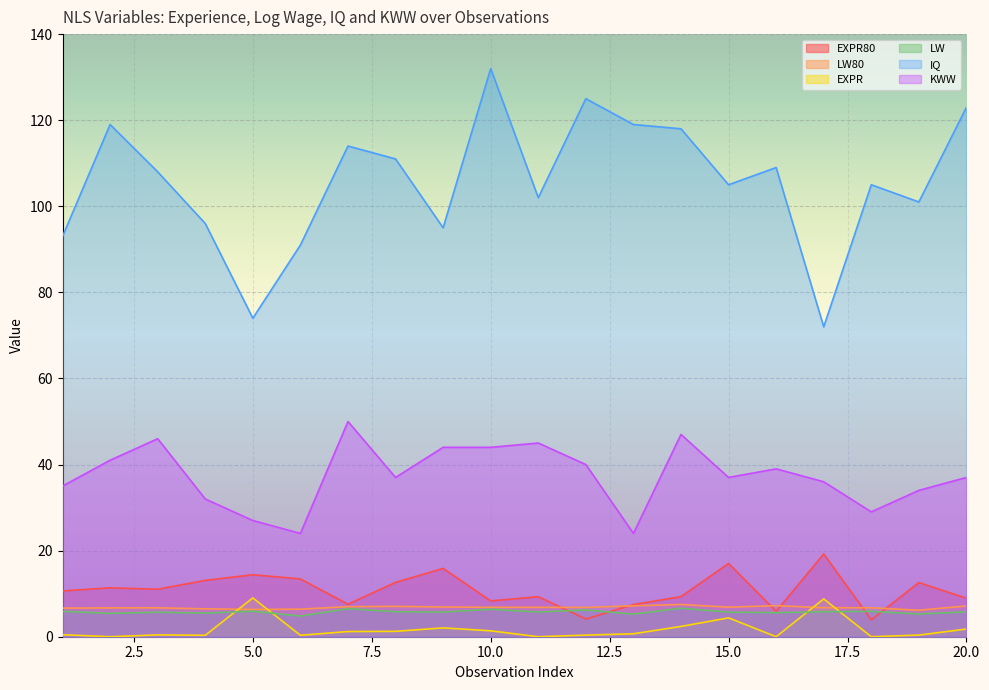

Reading right to left, transcribe all the data shown in this chart.

EXPR80: 20=8.9	19=12.6	18=3.9	17=19.2	16=5.9	15=17.0	14=9.3	13=7.5	12=4.1	11=9.3	10=8.3	9=15.9	8=12.6	7=7.6	6=13.4	5=14.4	4=13.1	3=11.0	2=11.4	1=10.6
LW80: 20=7.2	19=6.2	18=6.7	17=6.7	16=7.2	15=6.9	14=7.5	13=7.2	12=6.8	11=6.8	10=6.8	9=6.9	8=7.1	7=7.0	6=6.4	5=6.3	4=6.5	3=6.7	2=6.7	1=6.6
EXPR: 20=1.8	19=0.4	18=0.0	17=8.8	16=0.0	15=4.4	14=2.4	13=0.7	12=0.4	11=0.0	10=1.4	9=2.0	8=1.2	7=1.2	6=0.3	5=9.0	4=0.3	3=0.4	2=0.0	1=0.5
LW: 20=5.8	19=5.3	18=5.9	17=5.8	16=5.6	15=5.7	14=6.6	13=5.3	12=6.2	11=5.7	10=6.4	9=5.7	8=5.8	7=6.5	6=4.8	5=5.9	4=5.5	3=5.7	2=5.4	1=5.9
IQ: 20=123.0	19=101.0	18=105.0	17=72.0	16=109.0	15=105.0	14=118.0	13=119.0	12=125.0	11=102.0	10=132.0	9=95.0	8=111.0	7=114.0	6=91.0	5=74.0	4=96.0	3=108.0	2=119.0	1=93.0
KWW: 20=37.0	19=34.0	18=29.0	17=36.0	16=39.0	15=37.0	14=47.0	13=24.0	12=40.0	11=45.0	10=44.0	9=44.0	8=37.0	7=50.0	6=24.0	5=27.0	4=32.0	3=46.0	2=41.0	1=35.0